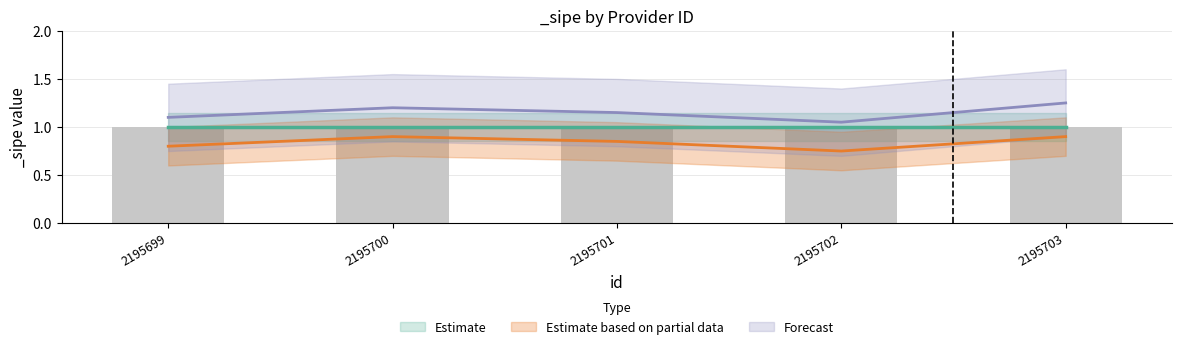

What is the lowest value of the Estimate based on partial data series?

0.8